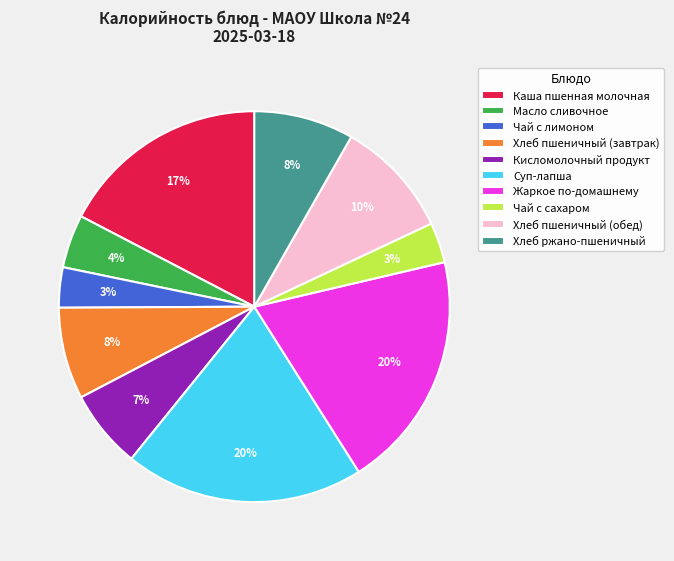

How many segments does this pie chart have?

10